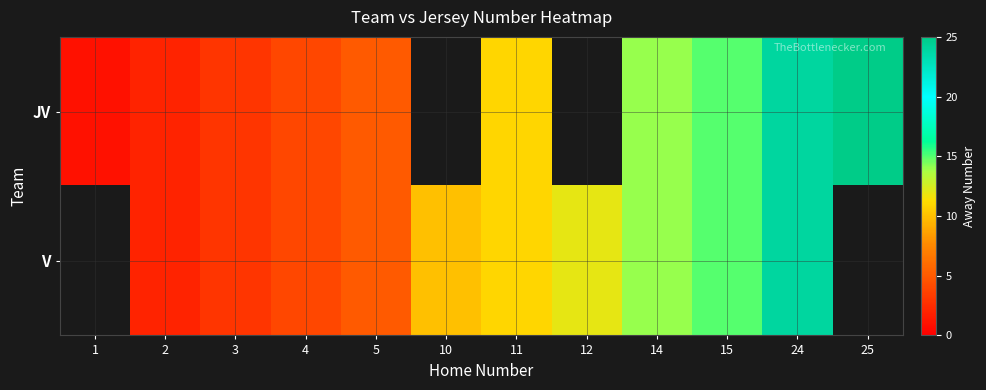

At which category is the sum across all series the highest?

24